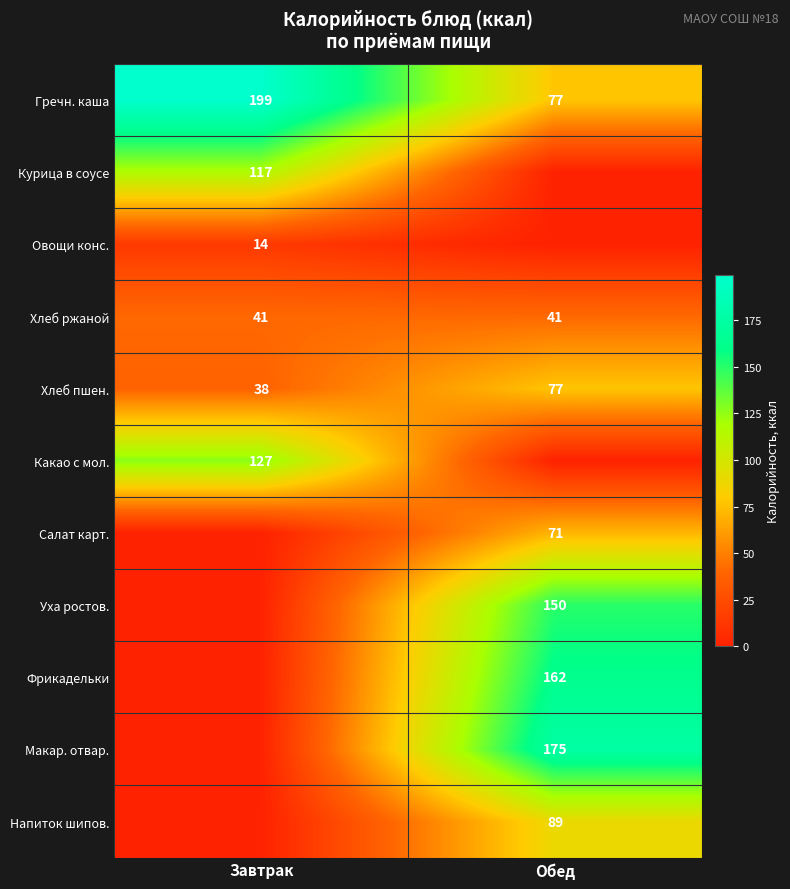

Is it true that Хлеб ржаной equals 41 at Обед?

True